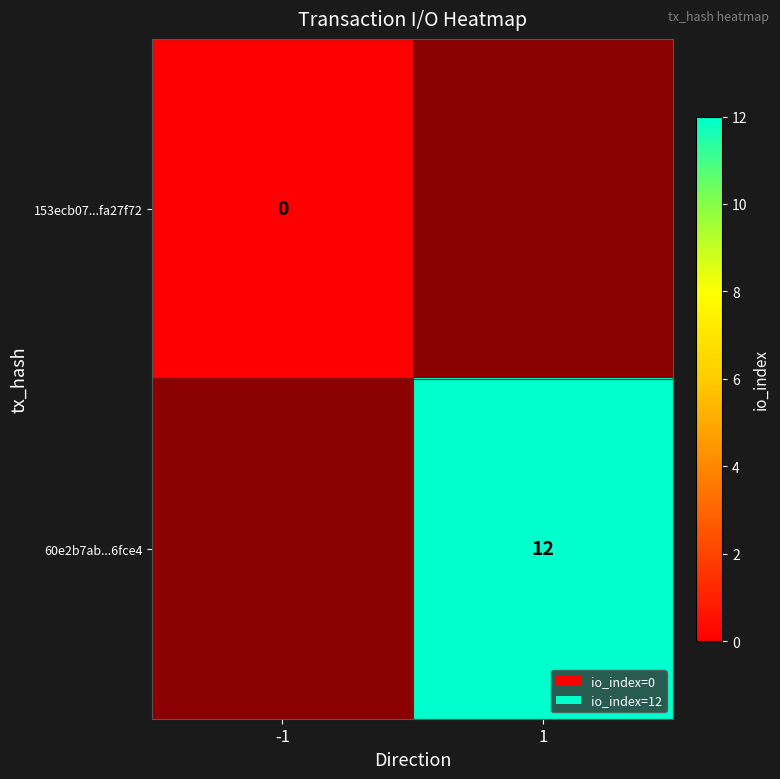

True or false: 60e2b7ab...6fce4 has a value of 16 at 1.

False